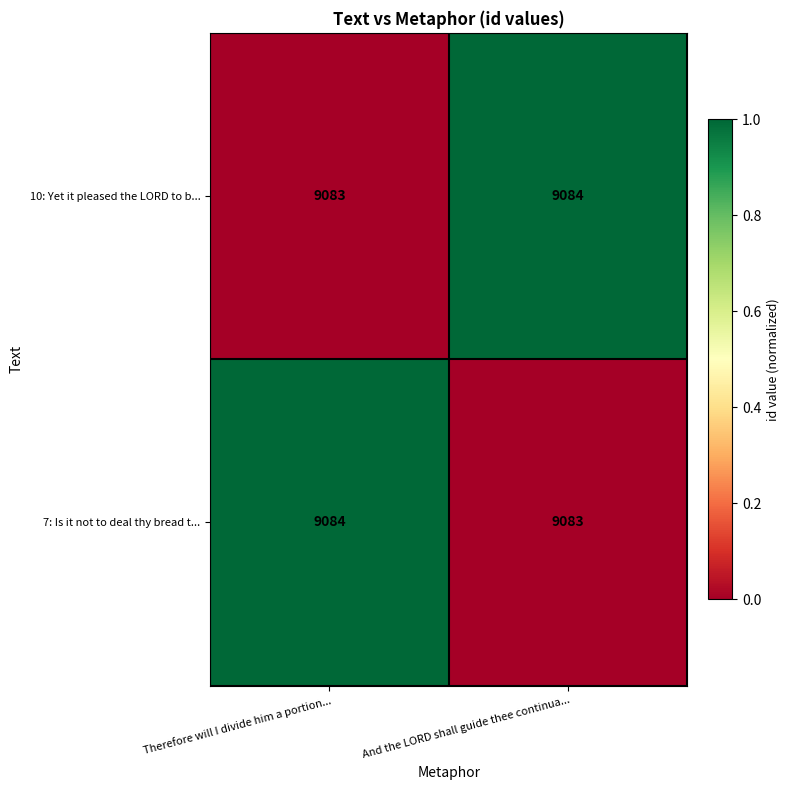

Is the value of 7: Is it not to deal thy bread t... at And the LORD shall guide thee continua... greater than the value of 10: Yet it pleased the LORD to b... at And the LORD shall guide thee continua...?

No